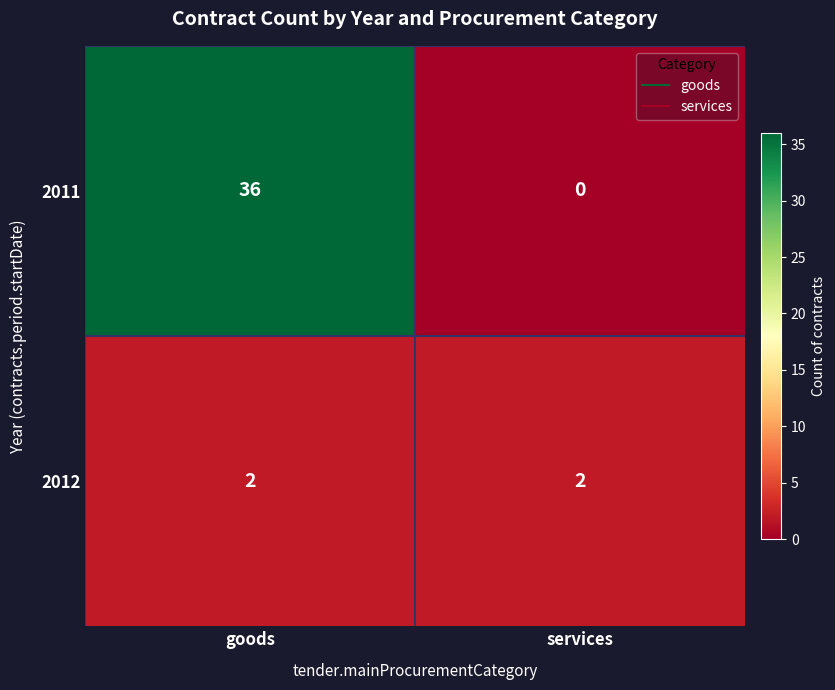

What is the sum of all 2011 values?

36